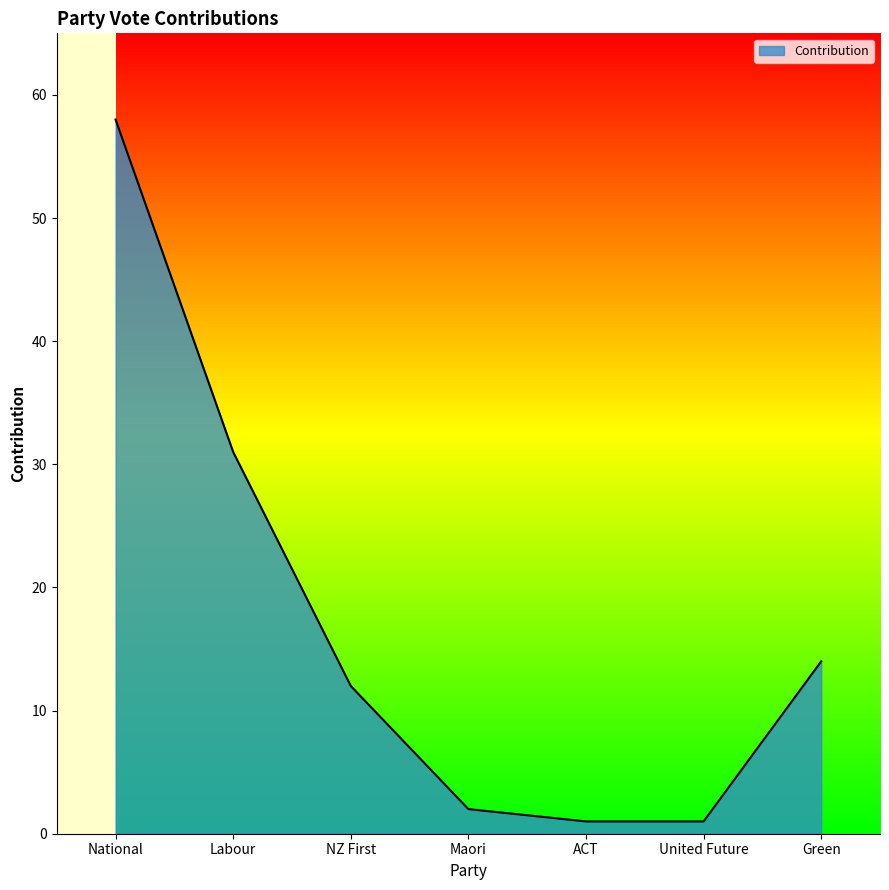

The value at United Future is 1. True or false?

True